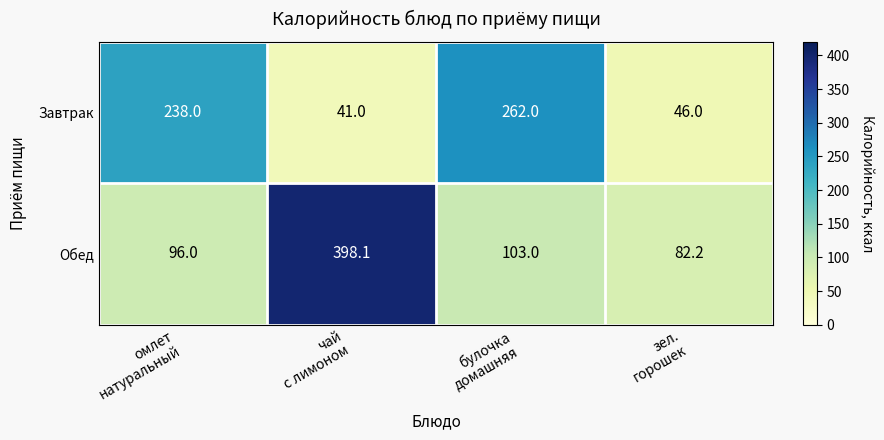

Which label corresponds to the largest value in the chart?

чай
с лимоном